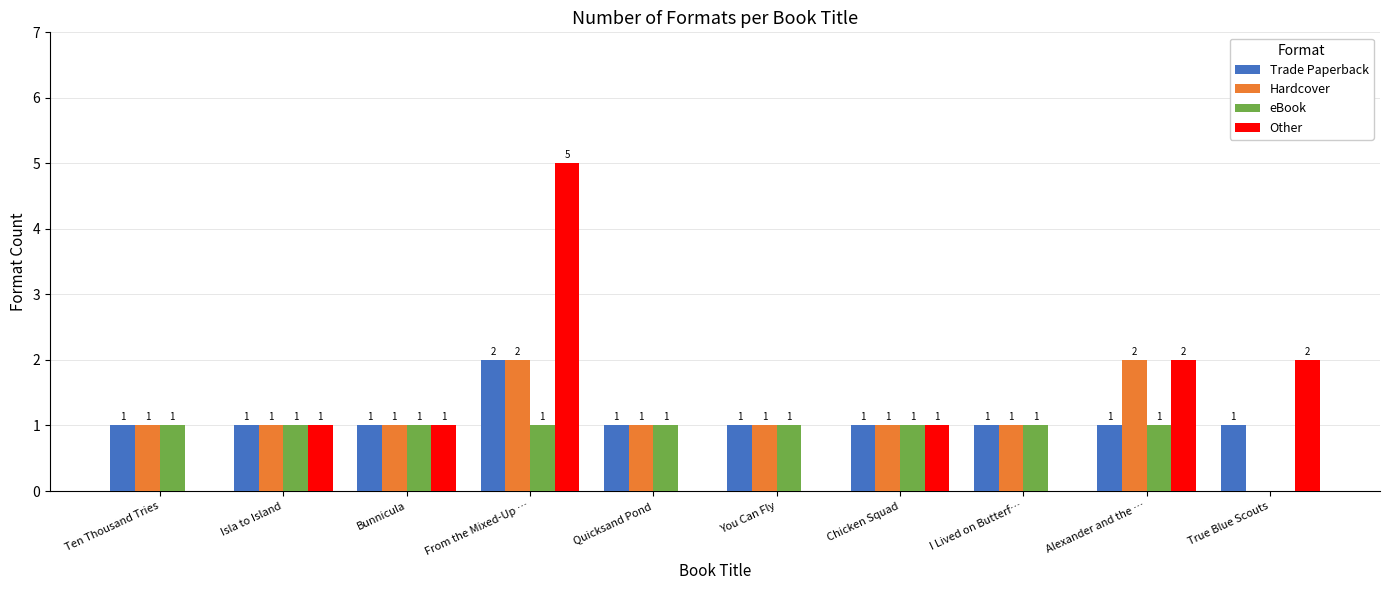

How many data points does each series have?

10